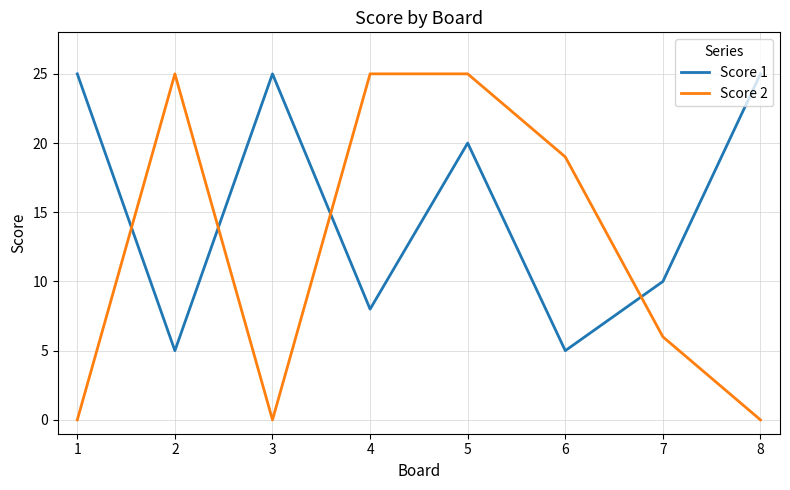

Reading left to right, what are all the values shown in this chart?

Score 1: 25	5	25	8	20	5	10	25
Score 2: 0	25	0	25	25	19	6	0